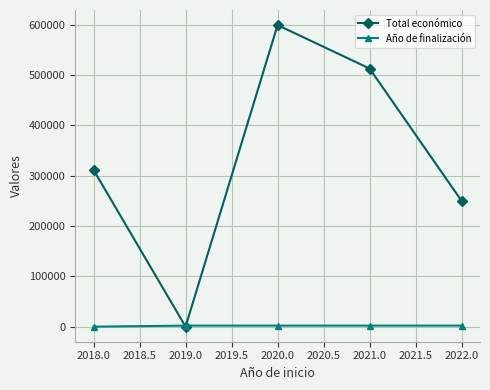

In Total económico, how many points are higher than both neighbors (excluding endpoints)?

1